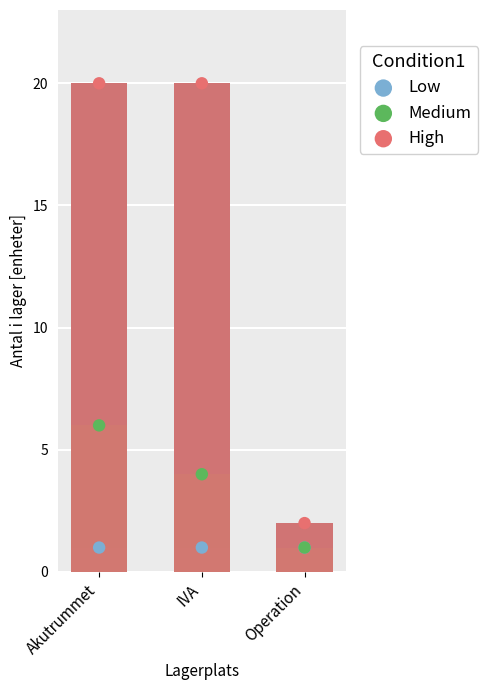

Is the value of High at Operation greater than the value of Medium at IVA?

No